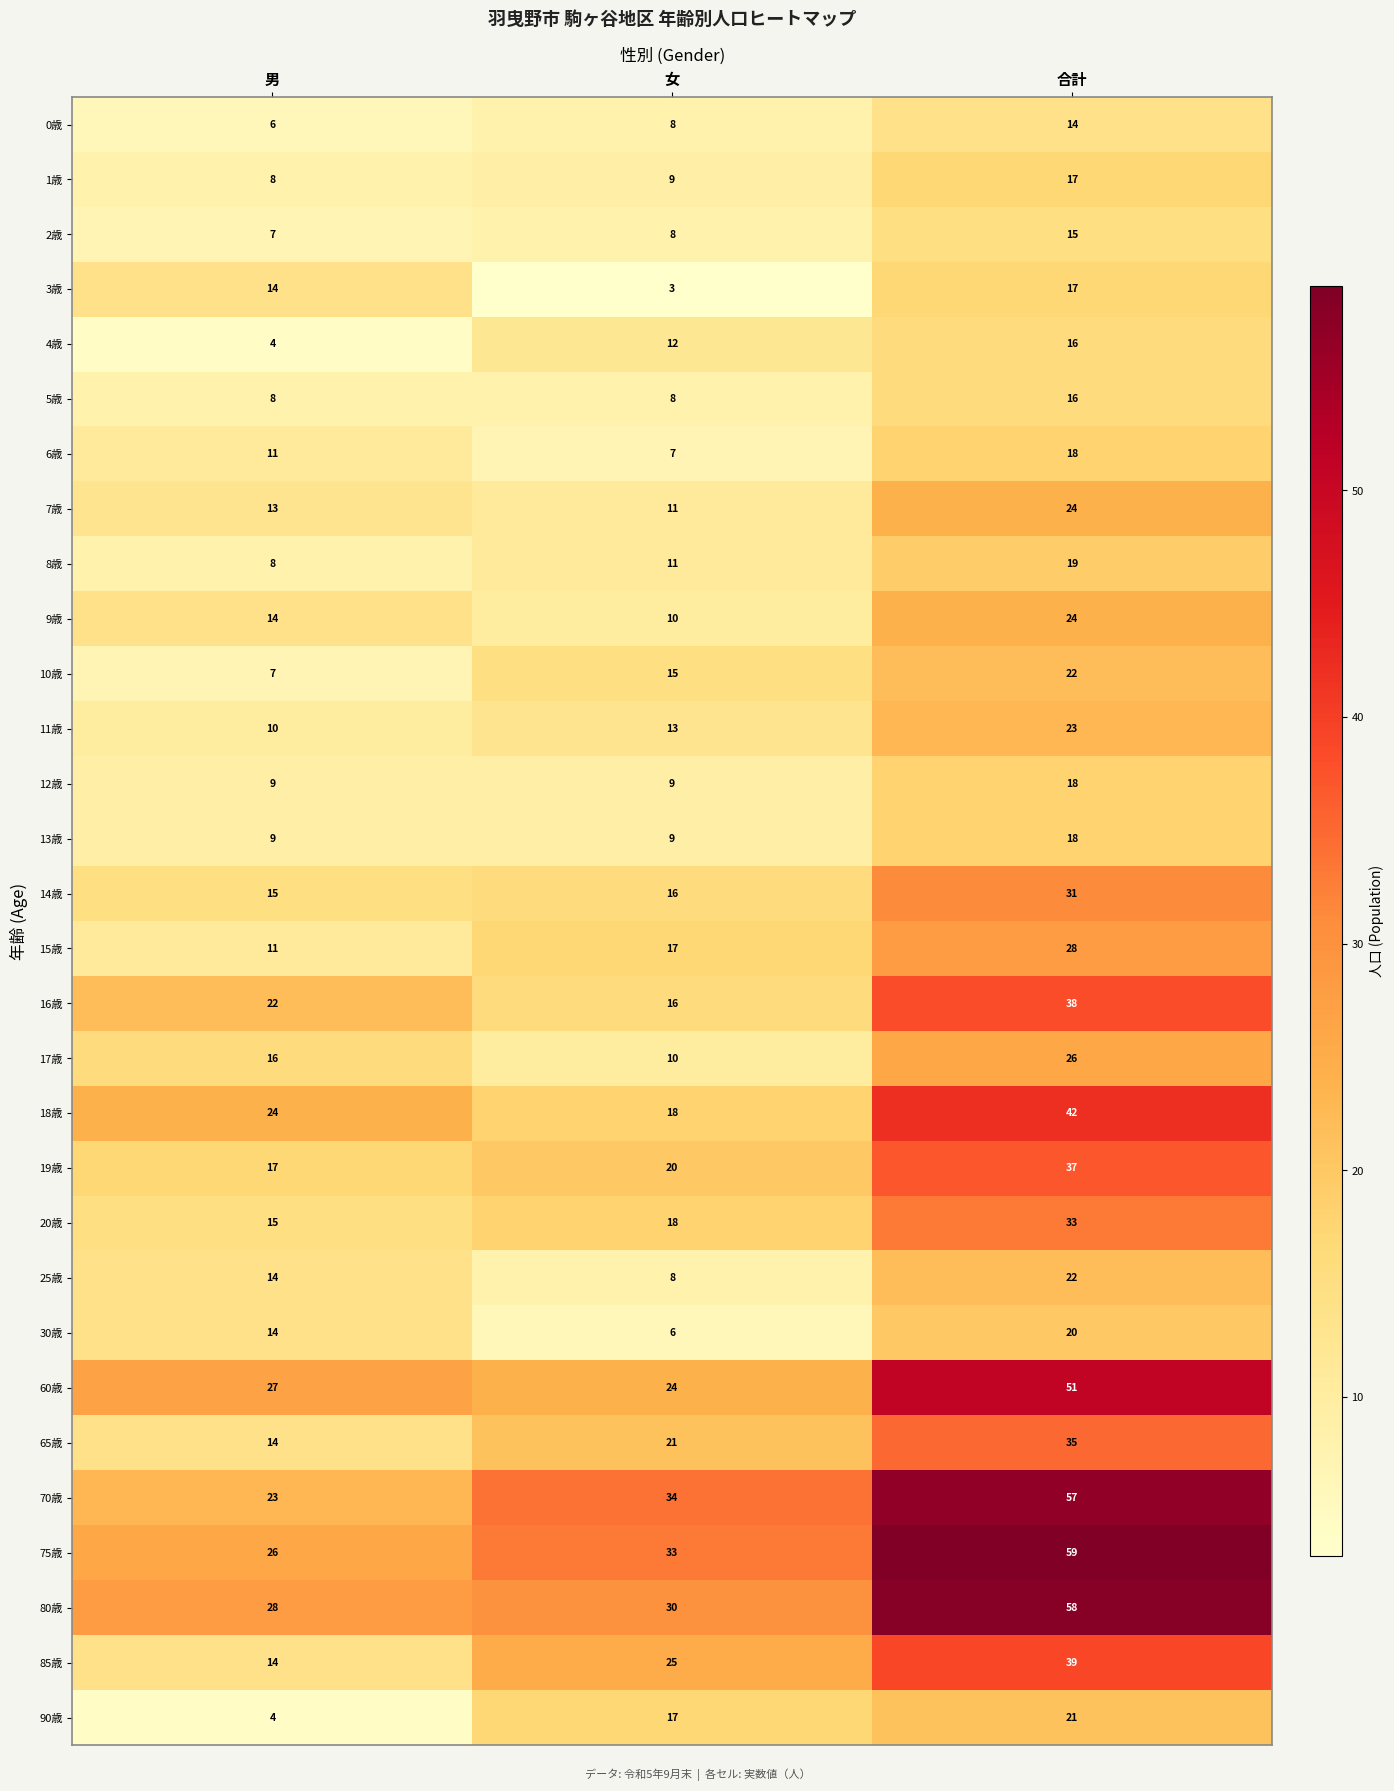

The 2歳 series shows 15 at 合計. True or false?

True